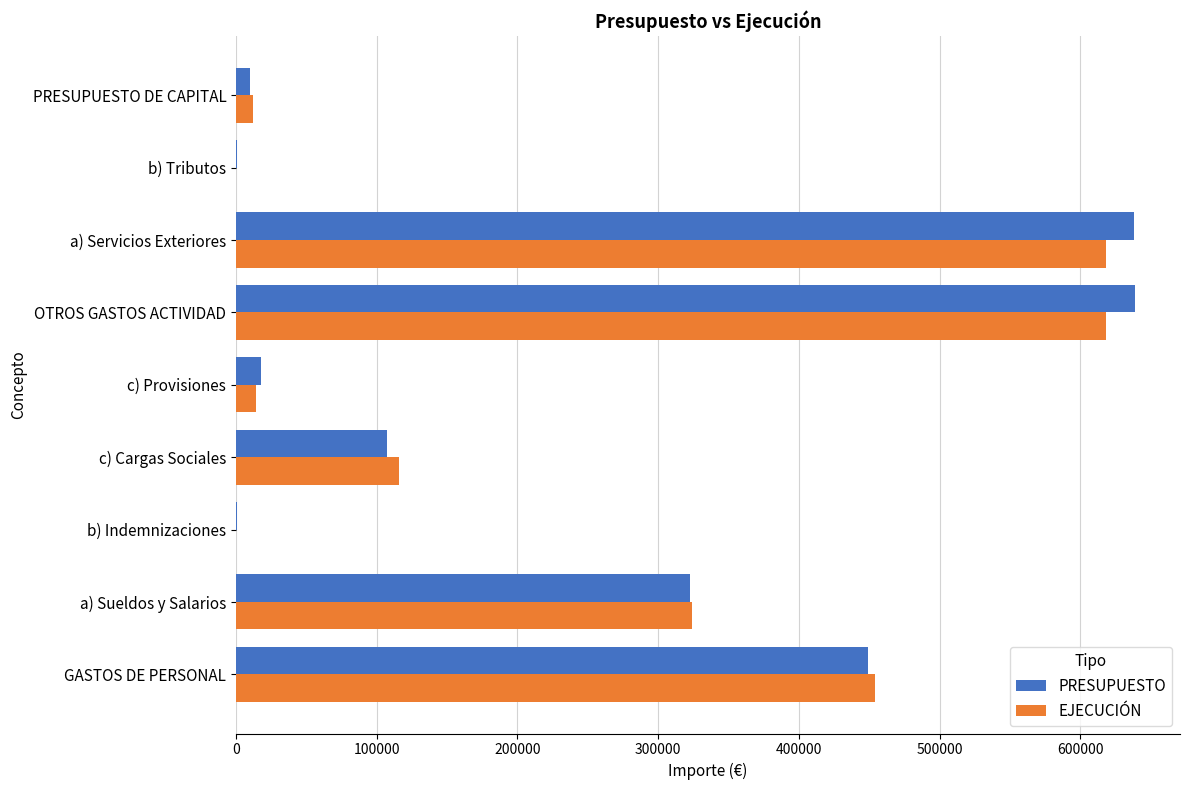

Is the value of EJECUCIÓN at a) Sueldos y Salarios greater than the value of PRESUPUESTO at b) Tributos?

Yes